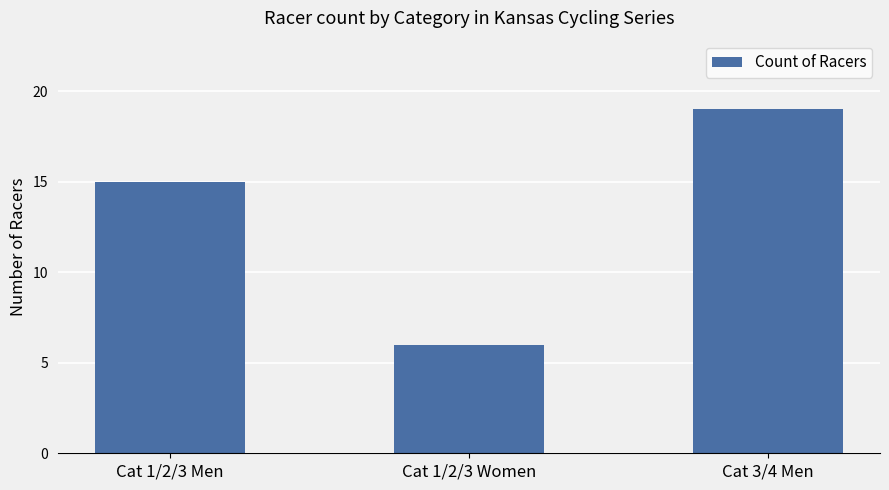

Reading left to right, transcribe all the data shown in this chart.

15	6	19